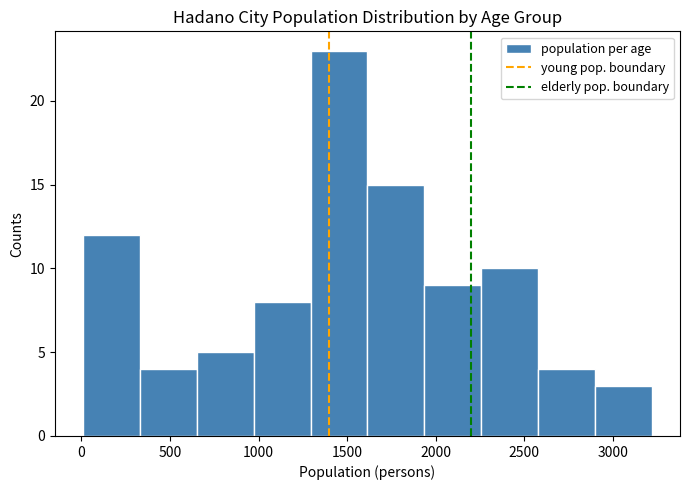

Reading left to right, list every bar in this chart as the range it spans on the x-axis followed by its height. Neither the bar edges nor the heights are printed on the chart, so give them approximately, as read against the axes.

0 to 350: 12
350 to 650: 4
650 to 950: 5
950 to 1300: 8
1300 to 1600: 23
1600 to 1950: 15
1950 to 2250: 9
2250 to 2600: 10
2600 to 2900: 4
2900 to 3200: 3